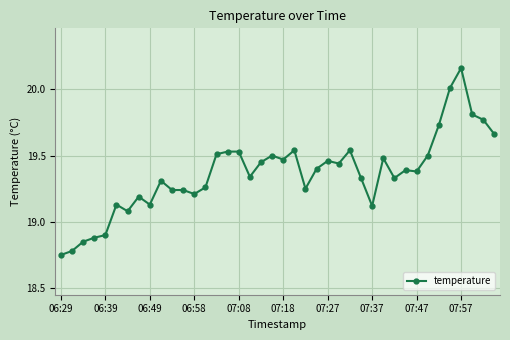

How many distinct data groups are displayed?

1